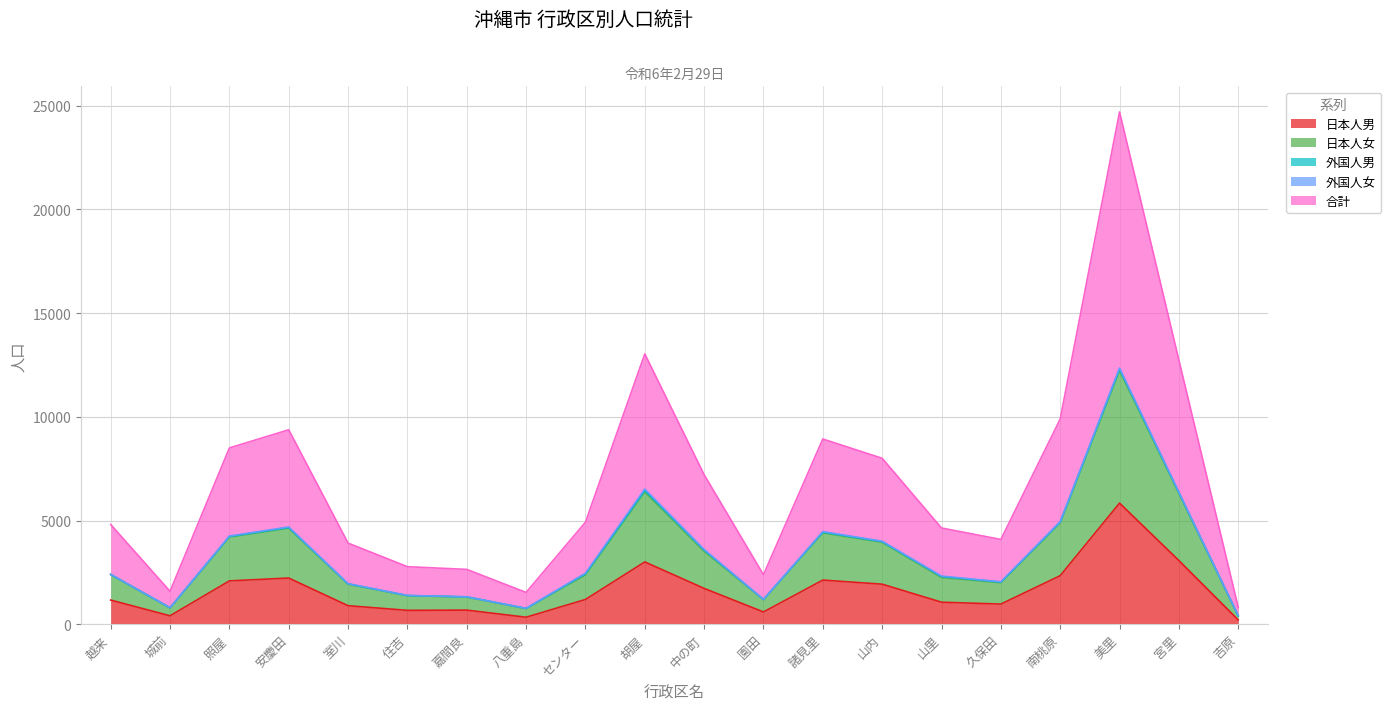

Which series has the widest spread of values?

合計